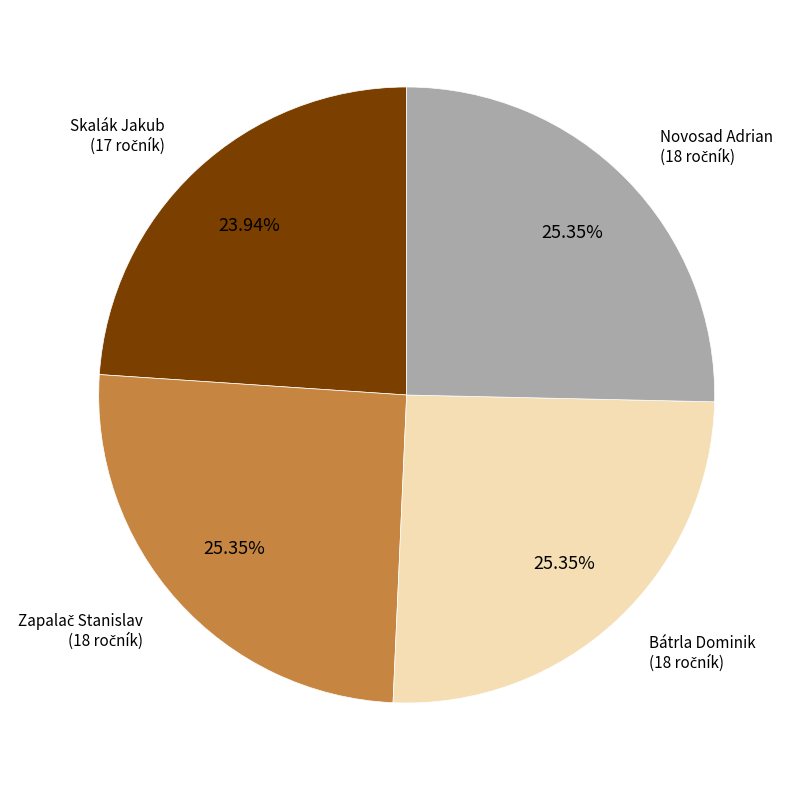

Count the number of slices in the pie.

4